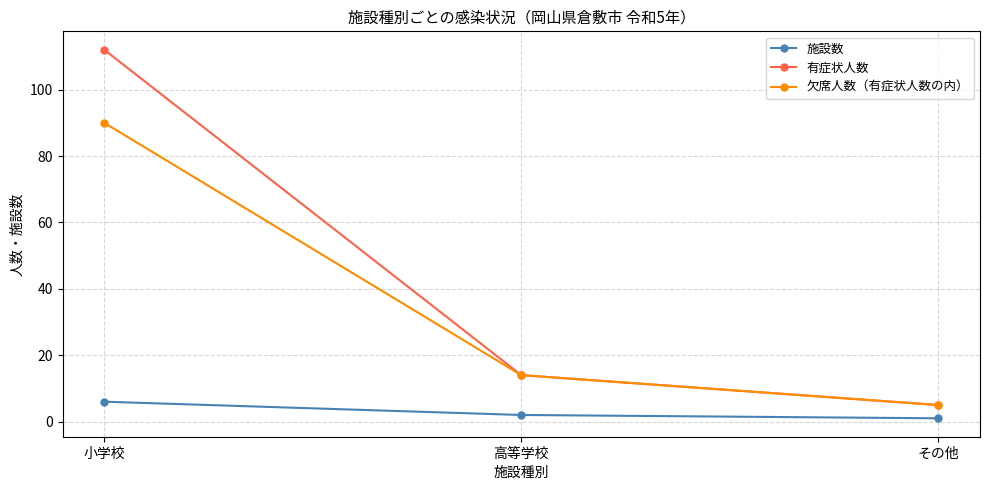

Reading left to right, list all the values displayed in this chart.

施設数: 小学校=6	高等学校=2	その他=1
有症状人数: 小学校=112	高等学校=14	その他=5
欠席人数（有症状人数の内）: 小学校=90	高等学校=14	その他=5